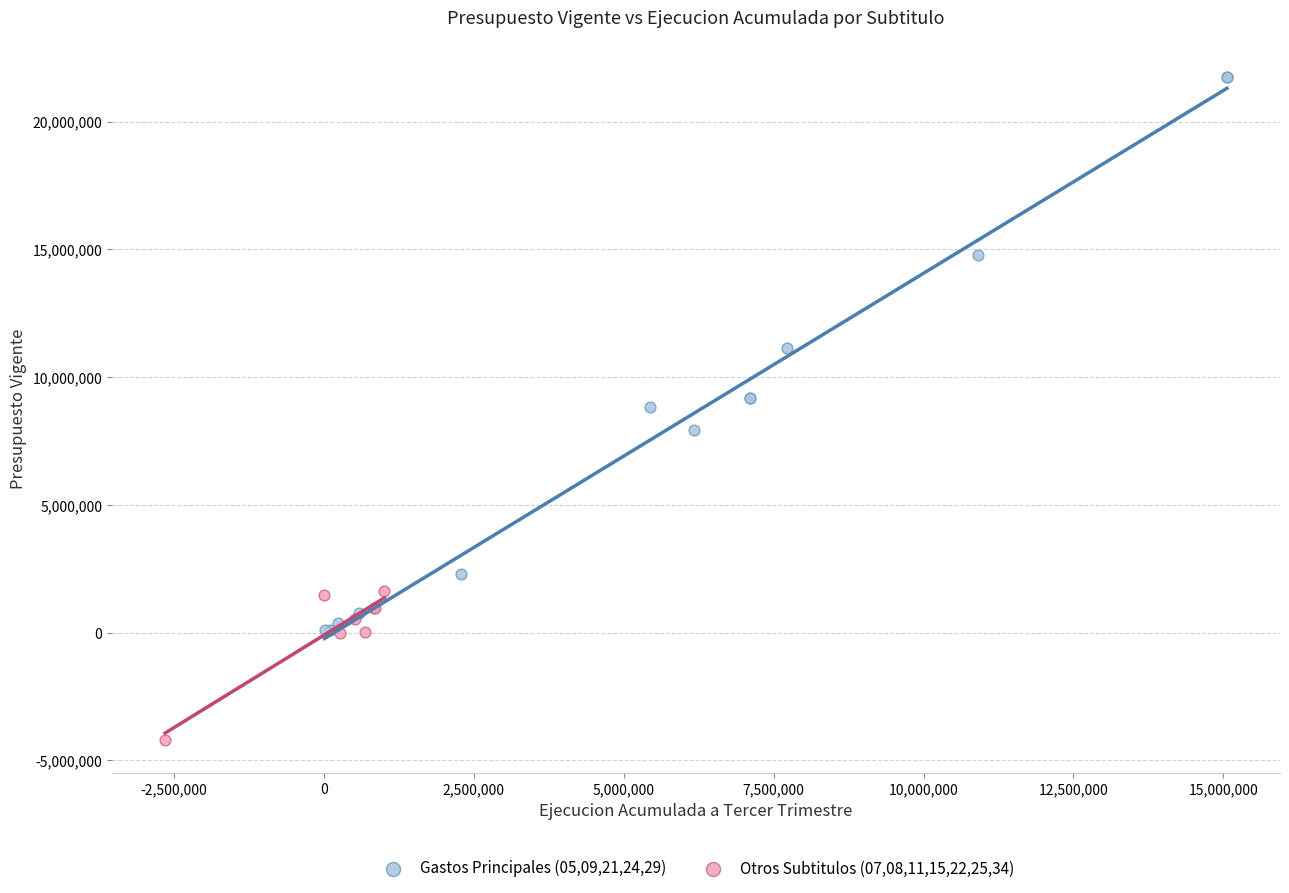

What are all the series names shown in the legend?

Gastos Principales (05,09,21,24,29), Otros Subtitulos (07,08,11,15,22,25,34)